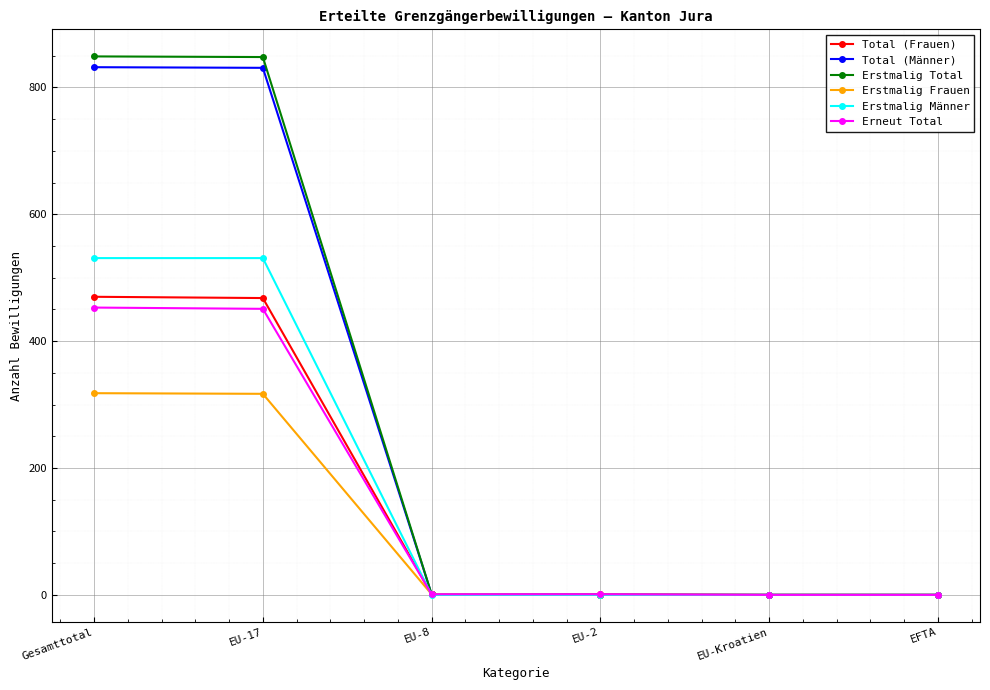

What is the maximum value shown in the chart?

849